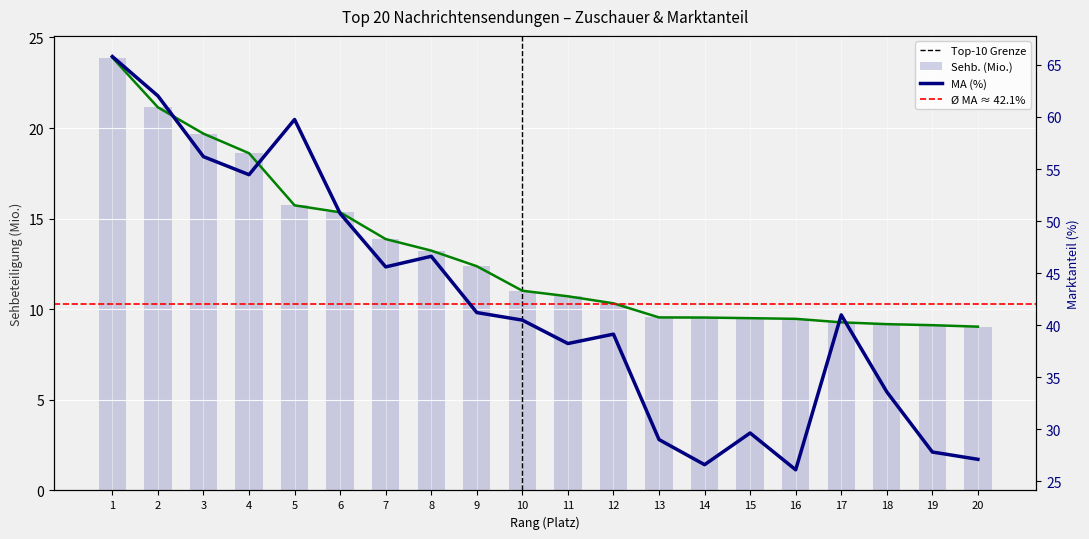

What is the minimum value shown in the chart?

9.0